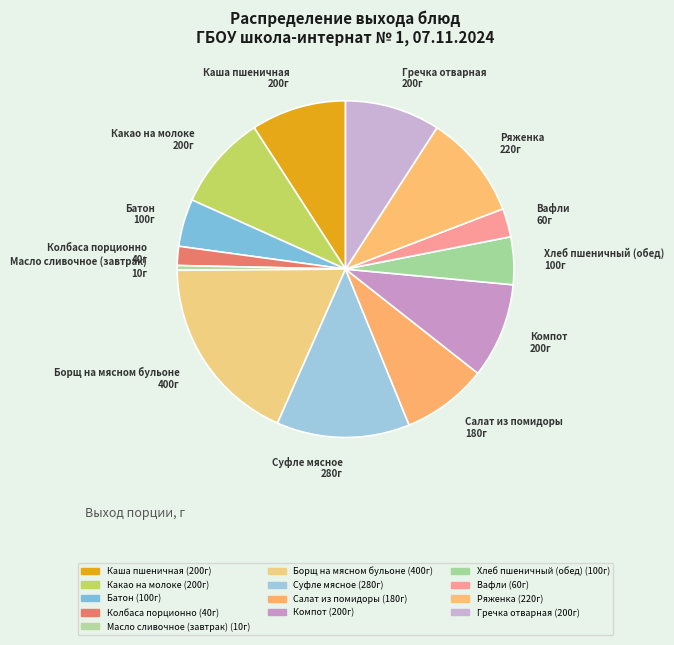

Combined, what portion of the pie is Вафли and Компот?

11.9%